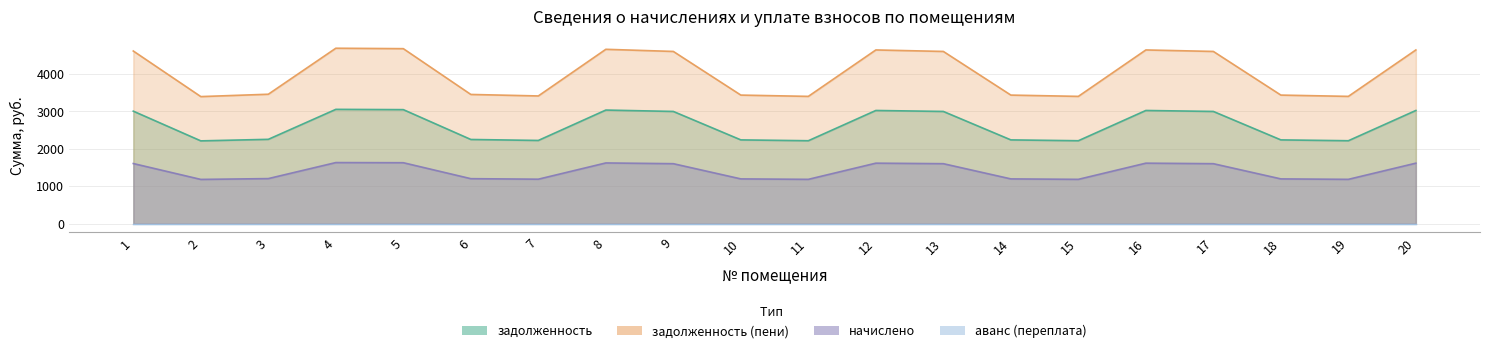

True or false: задолженность (пени) and начислено cross at least once.

False